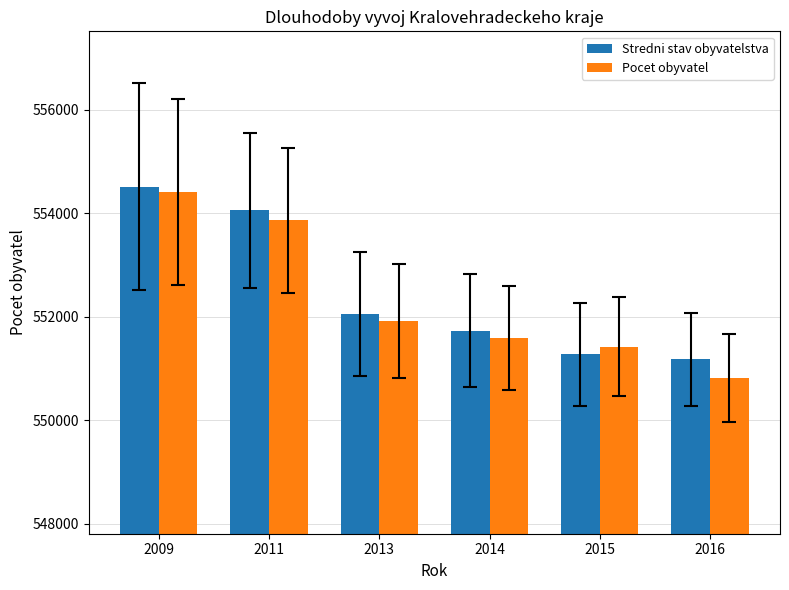

Where is Pocet obyvatel nearest to the value 552603?

2013